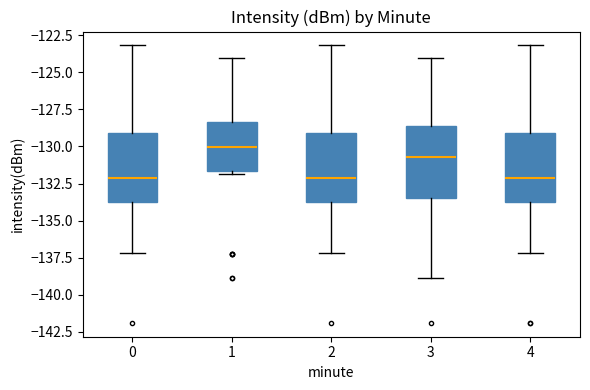

Which box has the highest median line?

1